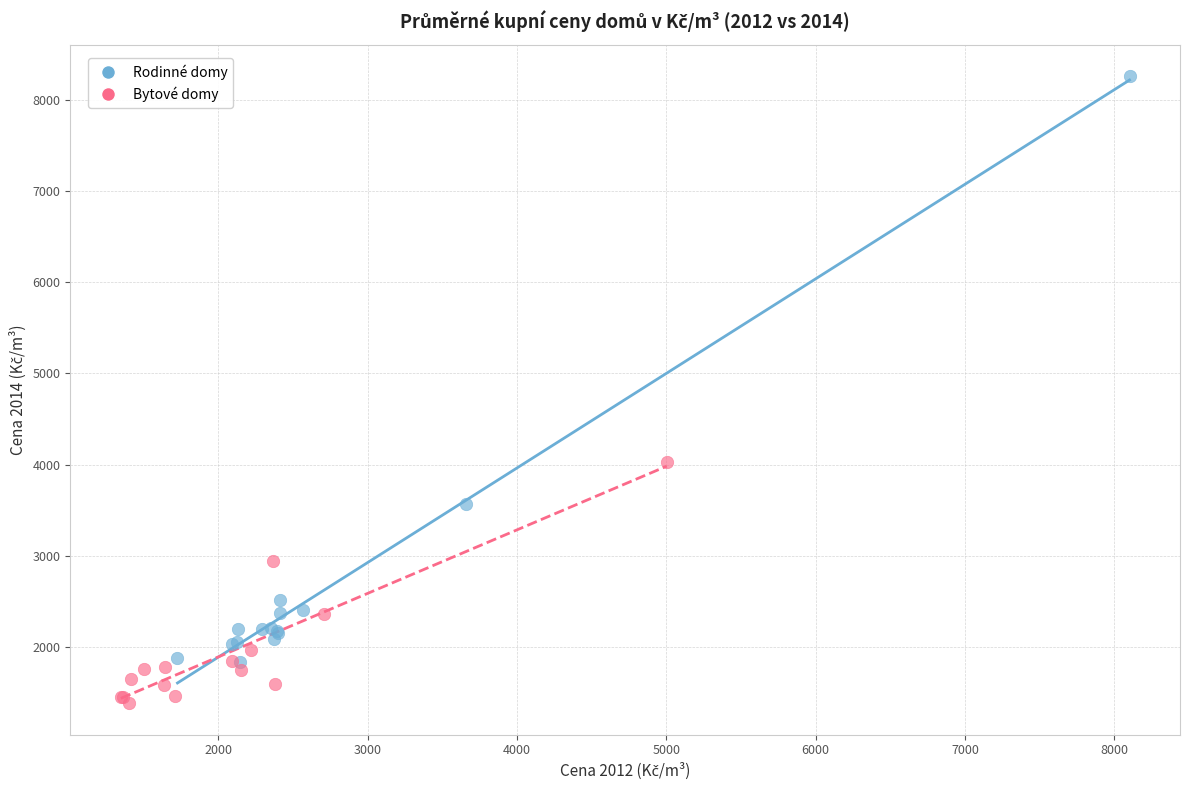

What are all the series names shown in the legend?

Rodinné domy, Bytové domy